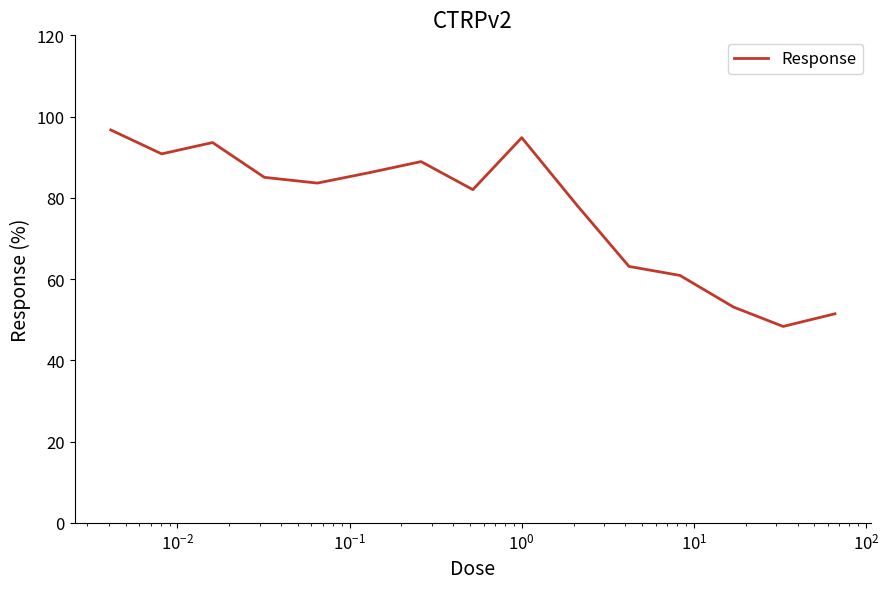

What is the greatest value displayed?

96.7